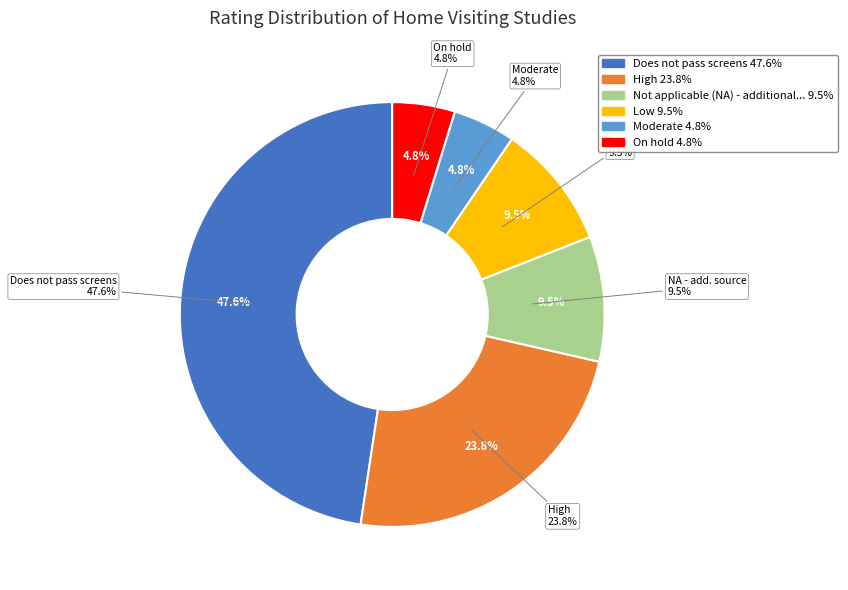

To the nearest percent, what percentage of the pie is On hold?

5%